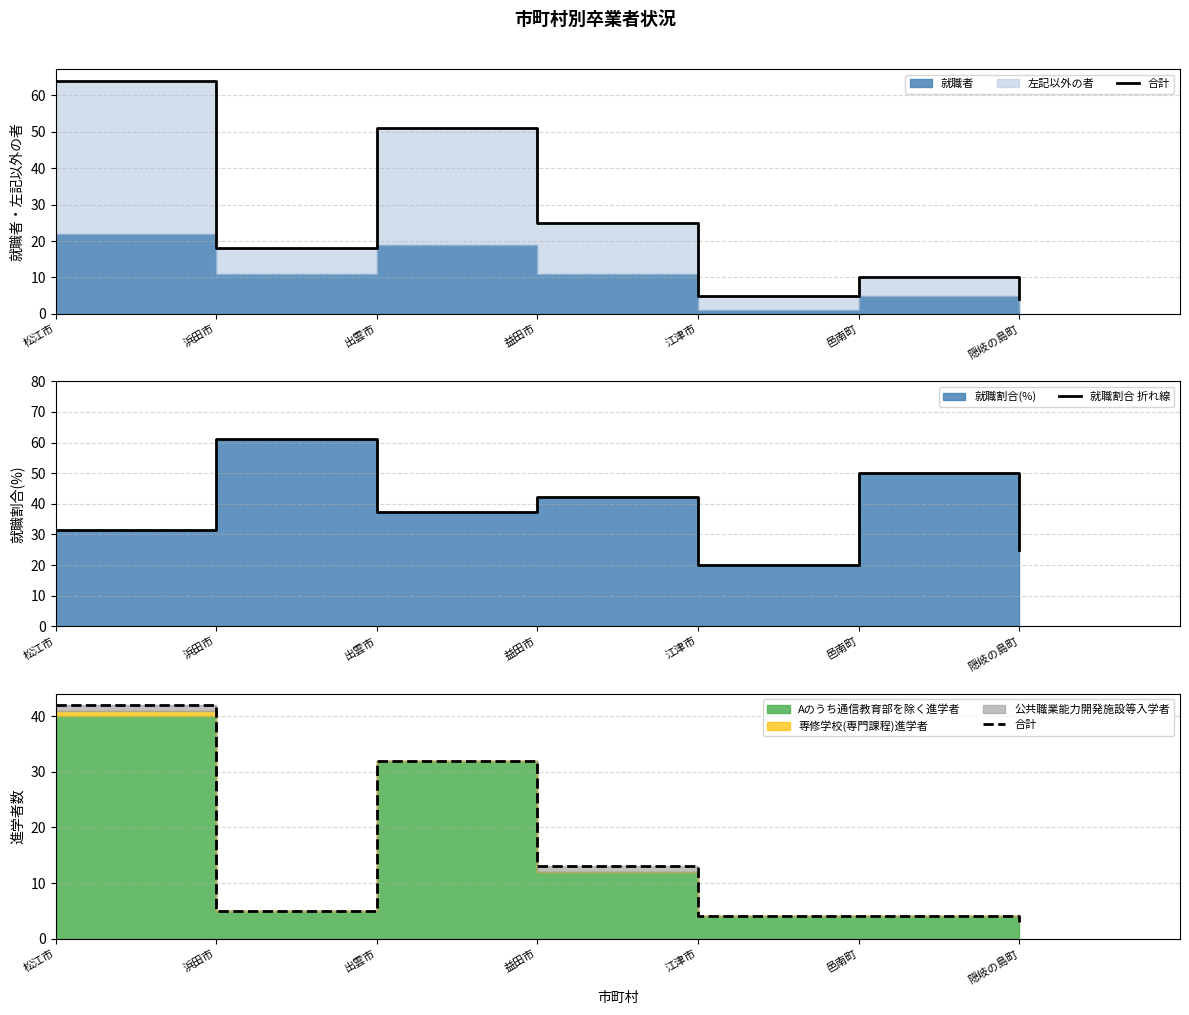

What is the label of the 6th point from the left?

邑南町